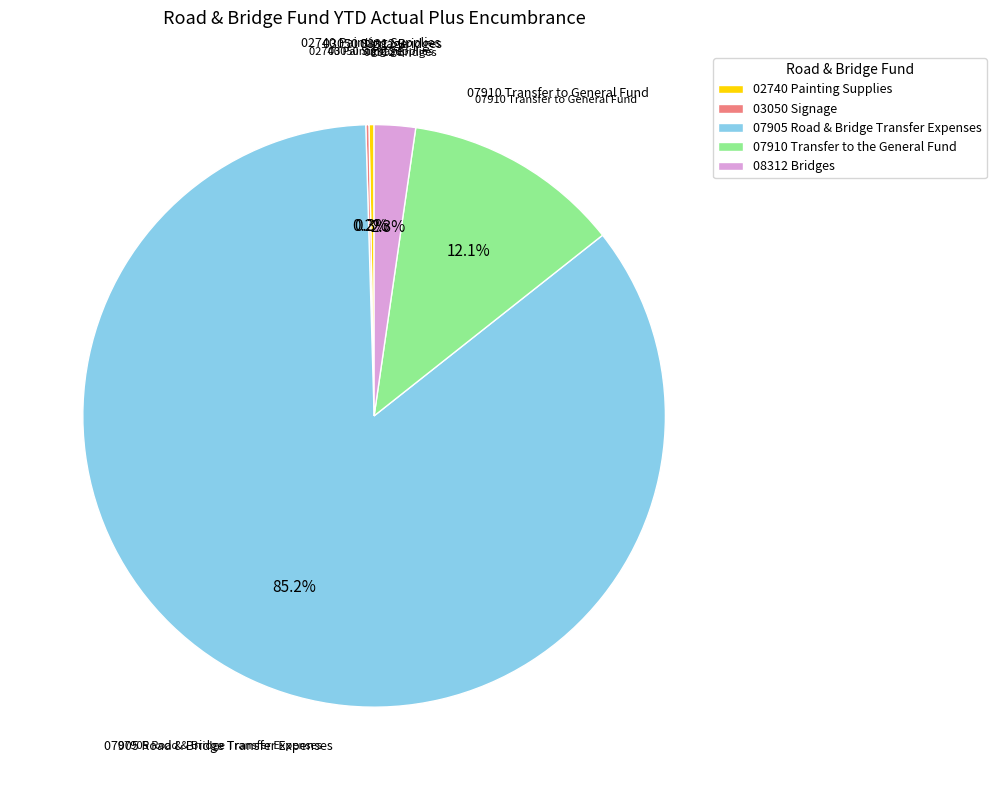

Which has a higher value, 07910 Transfer to the General Fund or 02740 Painting Supplies?

07910 Transfer to the General Fund